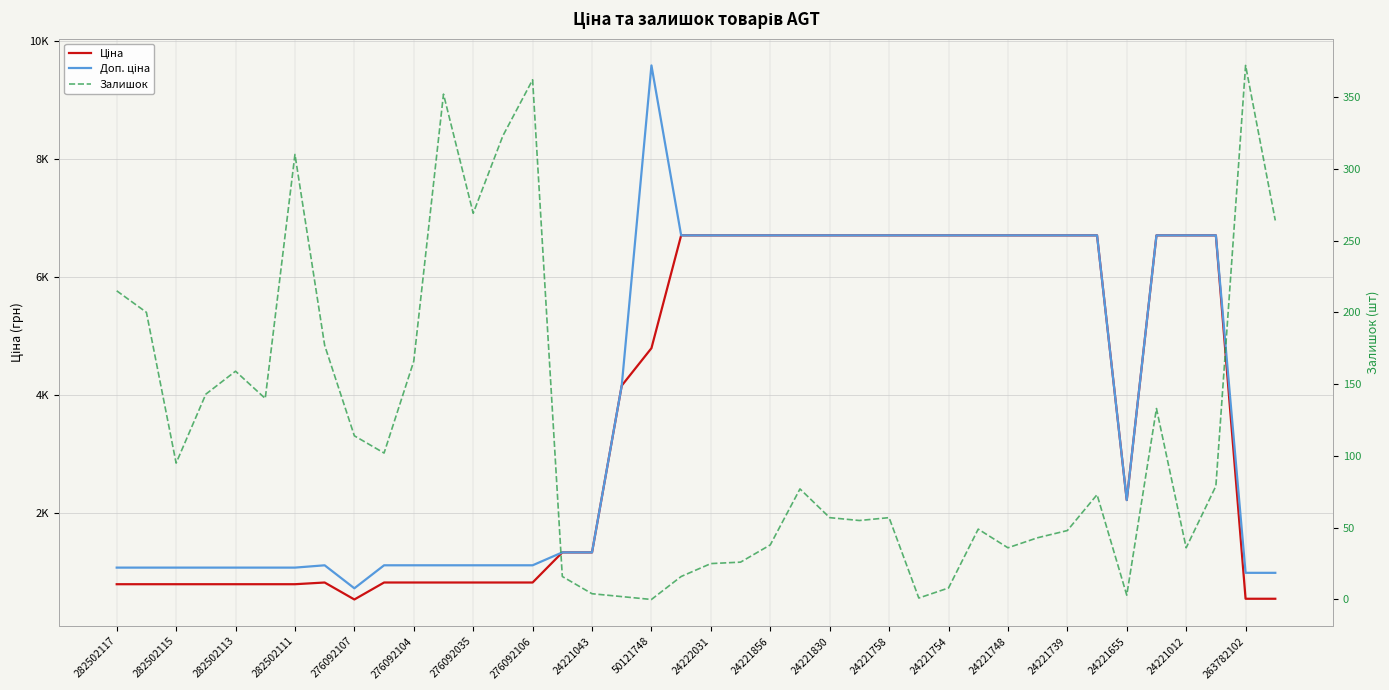

What are all the series names shown in the legend?

Ціна, Доп. ціна, Залишок